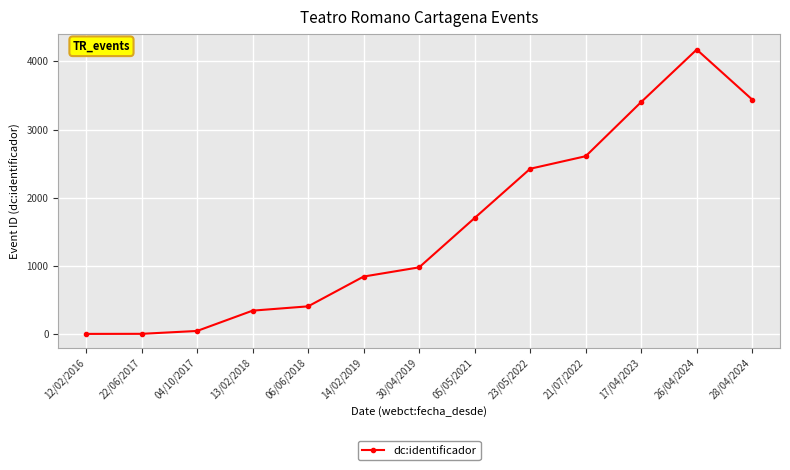

Which category has the highest value across all series?

26/04/2024